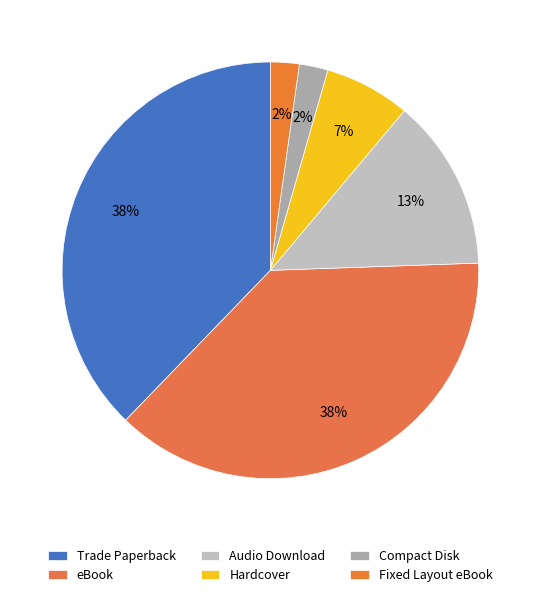

What percentage is NOT represented by Hardcover?

93.3%